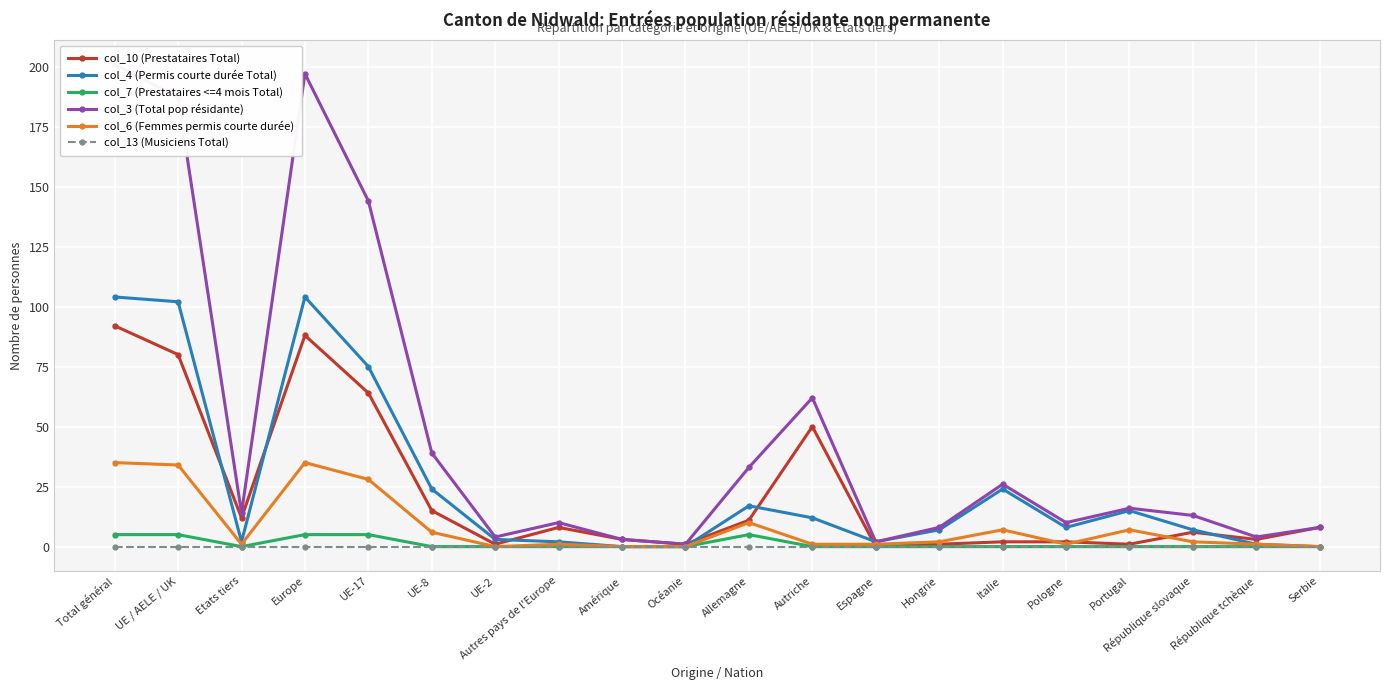

True or false: col_7 (Prestataires <=4 mois Total) and col_13 (Musiciens Total) cross at least once.

False